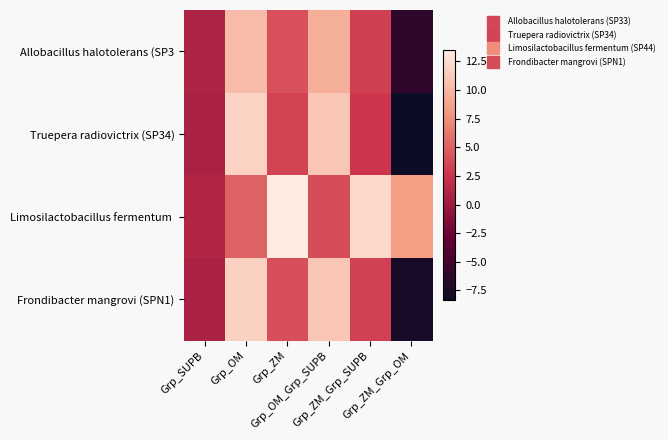

Which category has the lowest value across all series?

Grp_ZM_Grp_OM